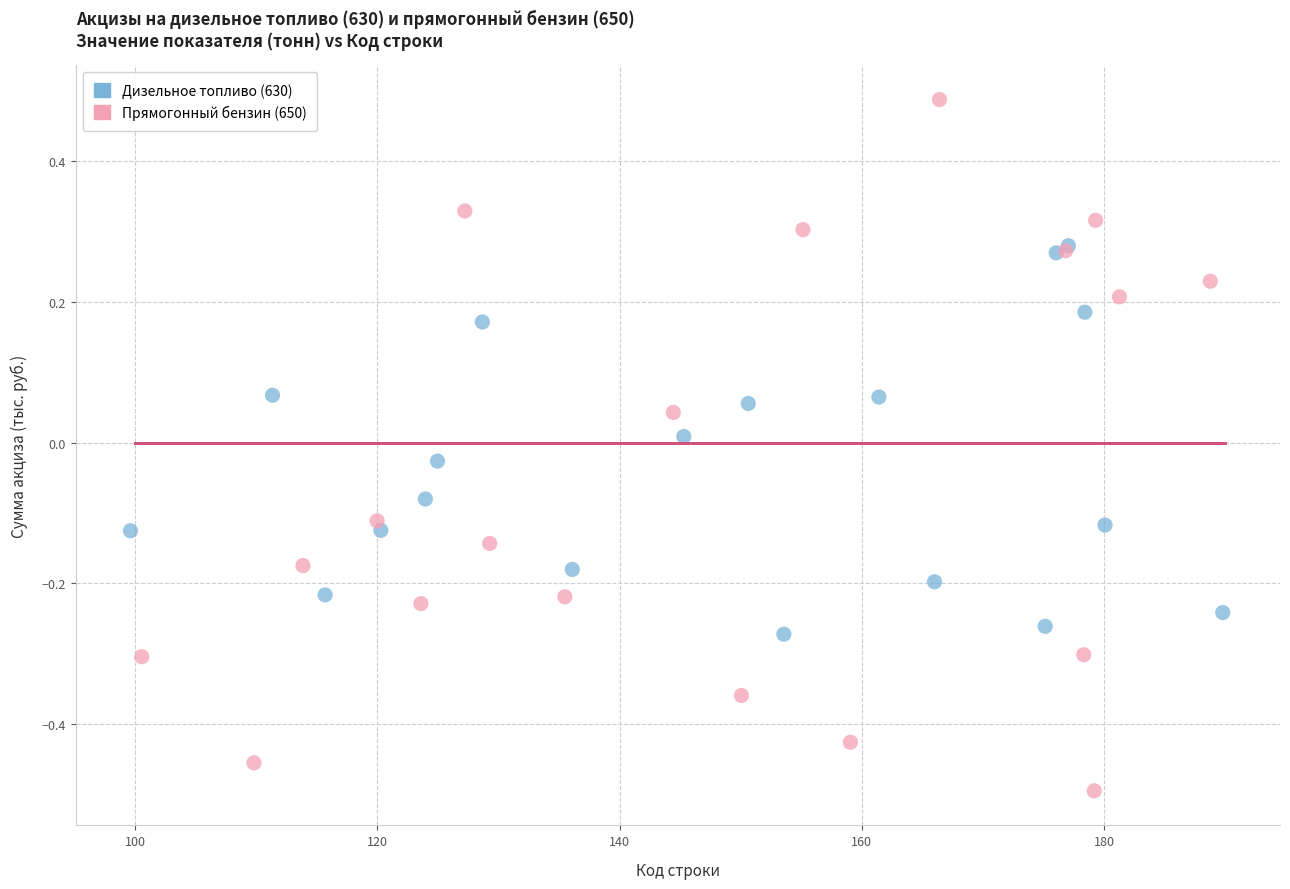

Which series contains the highest Y value?

Прямогонный бензин (650)